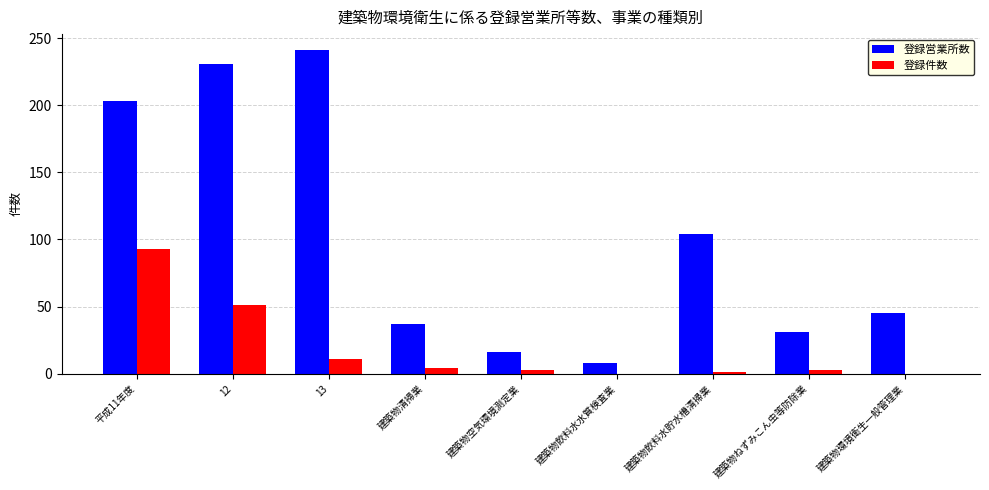

Is the value of 登録営業所数 at 建築物ねずみこん虫等防除業 greater than the value of 登録件数 at 13?

Yes